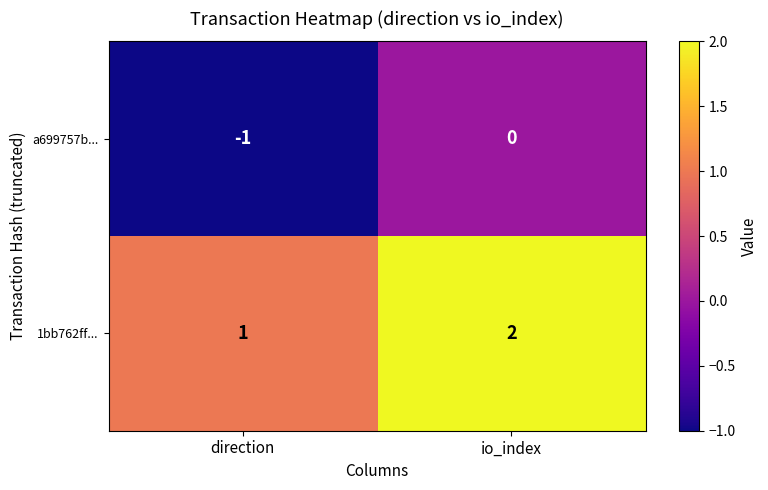

Which category has the highest value in the a699757b... series?

io_index